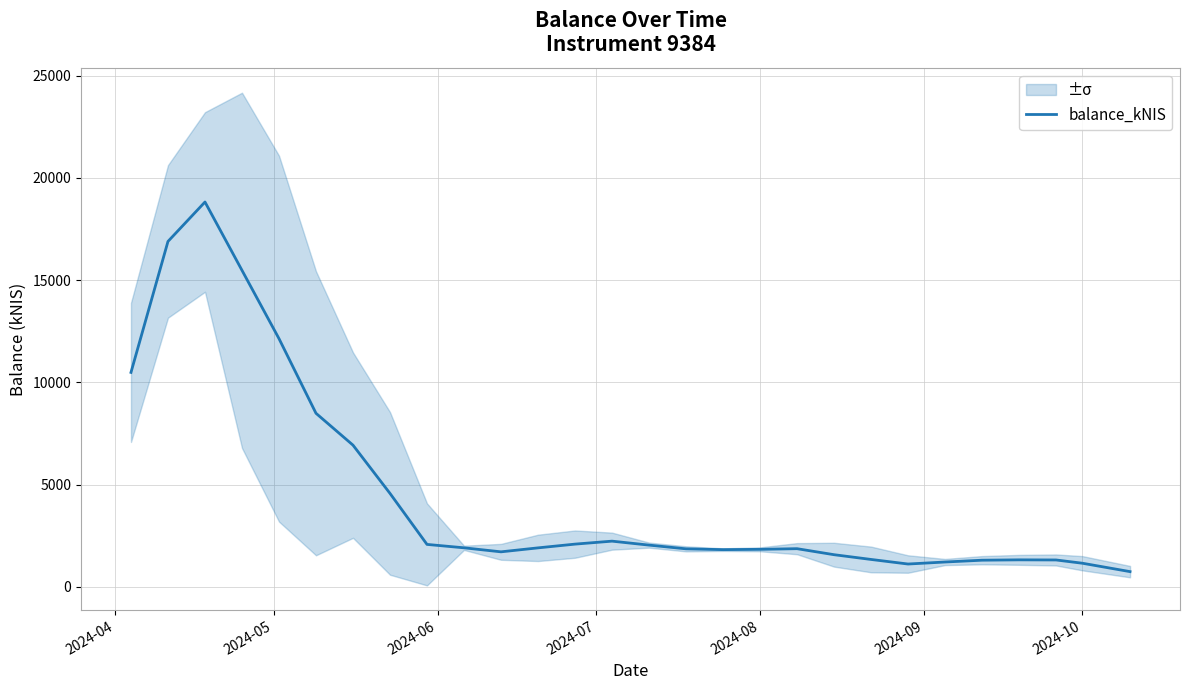

True or false: there are more than 2 points higher than both neighbors.

True